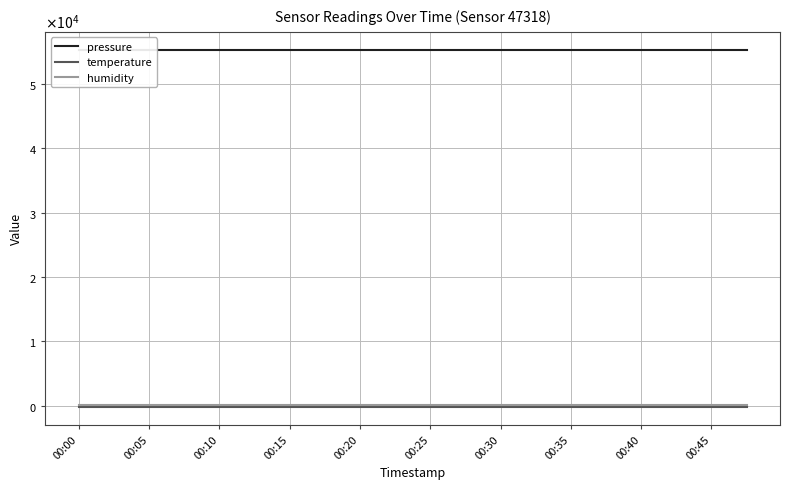

The humidity series shows 100.0 at 00:40. True or false?

True